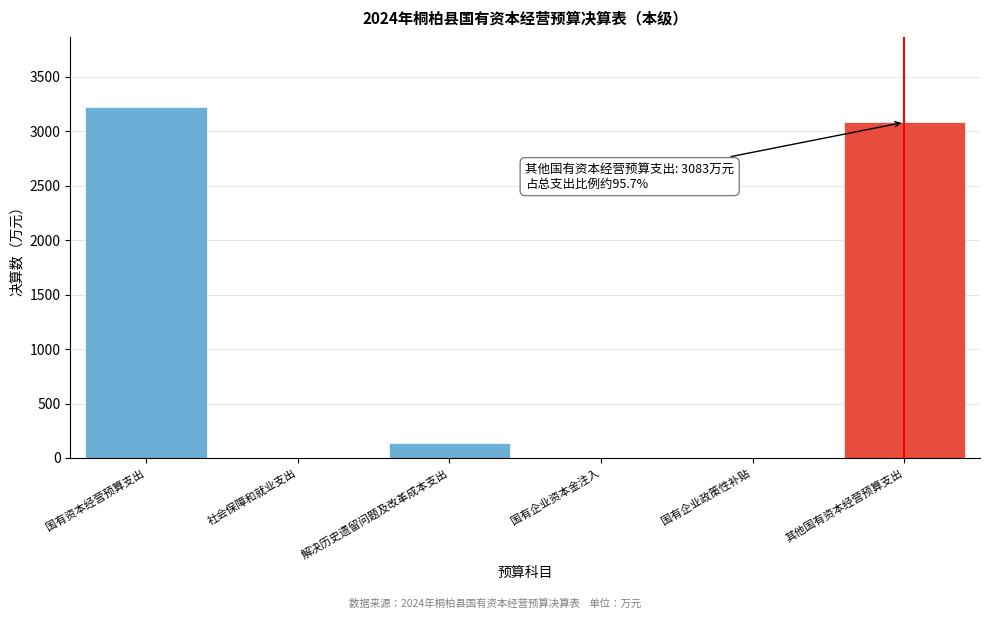

Reading left to right, transcribe all the data shown in this chart.

国有资本经营预算支出=3223	社会保障和就业支出=0	解决历史遗留问题及改革成本支出=140	国有企业资本金注入=0	国有企业政策性补贴=0	其他国有资本经营预算支出=3083